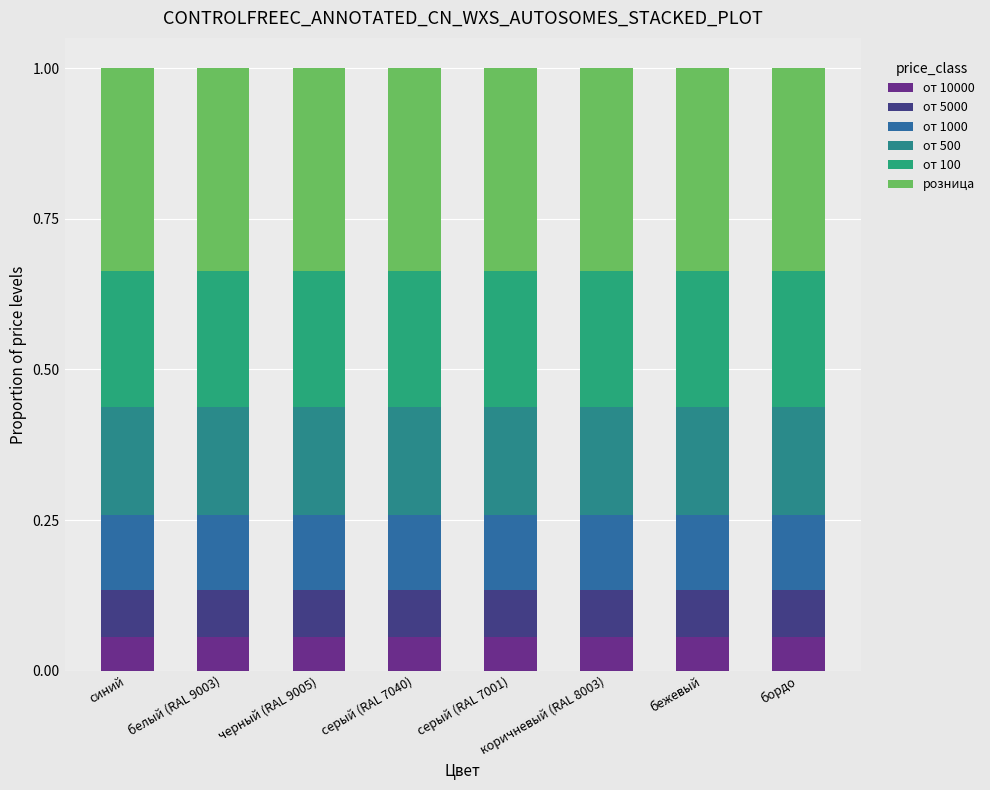

At how many categories does at least one series exceed 0?

8